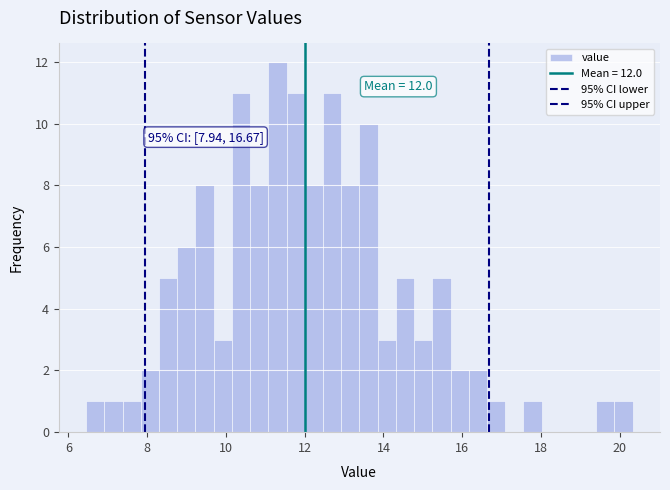

Read against the x-axis, roughly where is the centre of the tallest bar?

11.4